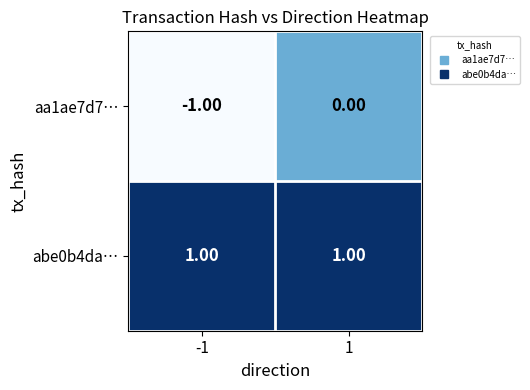

Which series has the largest total across all categories?

abe0b4da…